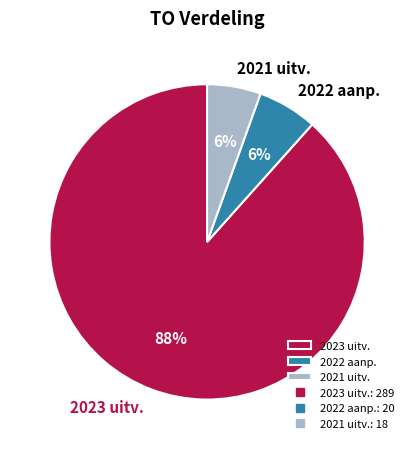

To the nearest percent, what is the average slice percentage?

33%